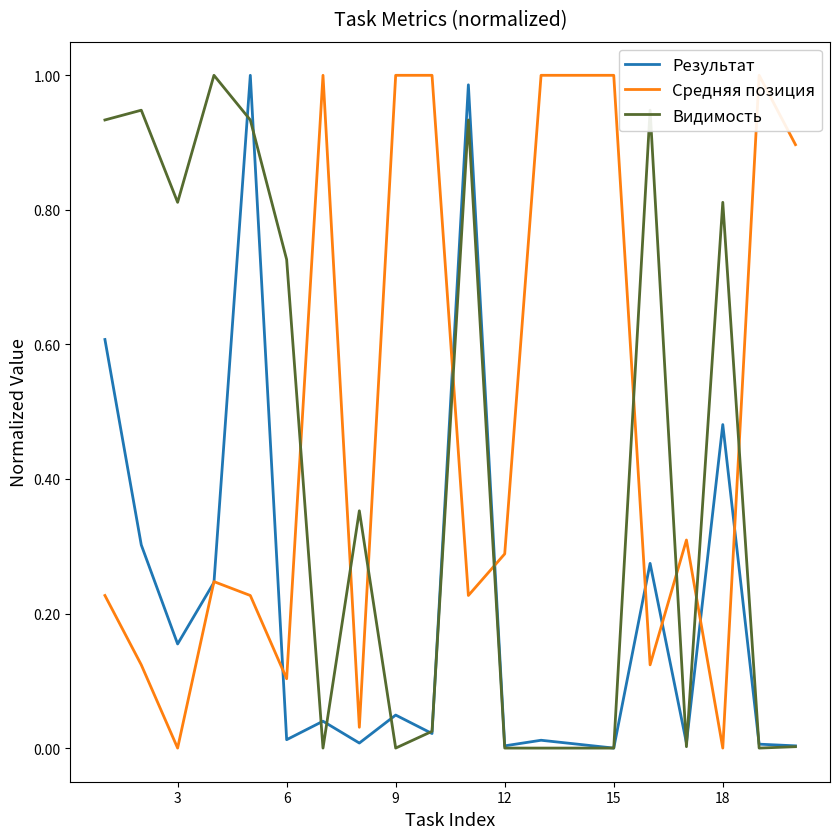

How many intersections are there between Видимость and Результат?

10